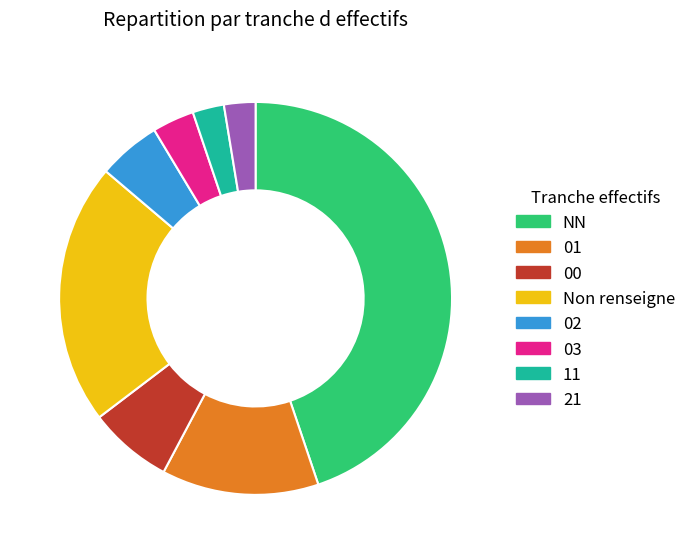

Which category has the biggest portion of the pie?

NN